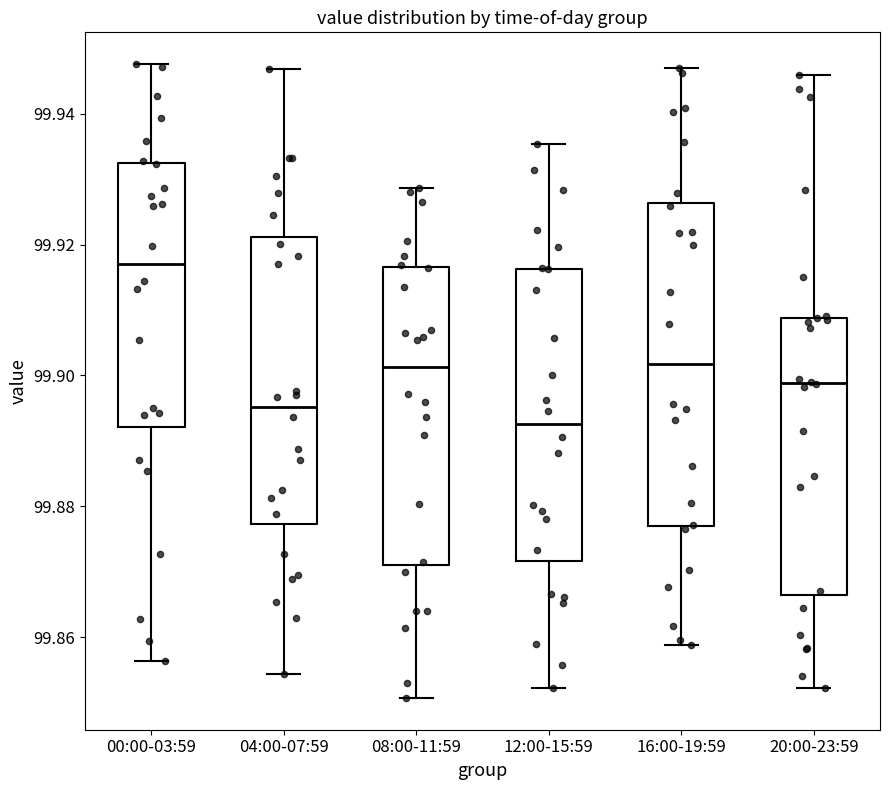

Reading left to right, transcribe this box plot: for each box, give where its median line is, the range the box spans, and where its two whiskers end, as read against the y-axis. The values are not printed on the chart, so give them approximately, as read against the axis.

00:00-03:59: median 99.918, box 99.892 to 99.932, whiskers 99.856 to 99.948
04:00-07:59: median 99.896, box 99.878 to 99.922, whiskers 99.854 to 99.946
08:00-11:59: median 99.902, box 99.872 to 99.916, whiskers 99.850 to 99.928
12:00-15:59: median 99.892, box 99.872 to 99.916, whiskers 99.852 to 99.936
16:00-19:59: median 99.902, box 99.878 to 99.926, whiskers 99.858 to 99.946
20:00-23:59: median 99.898, box 99.866 to 99.908, whiskers 99.852 to 99.946